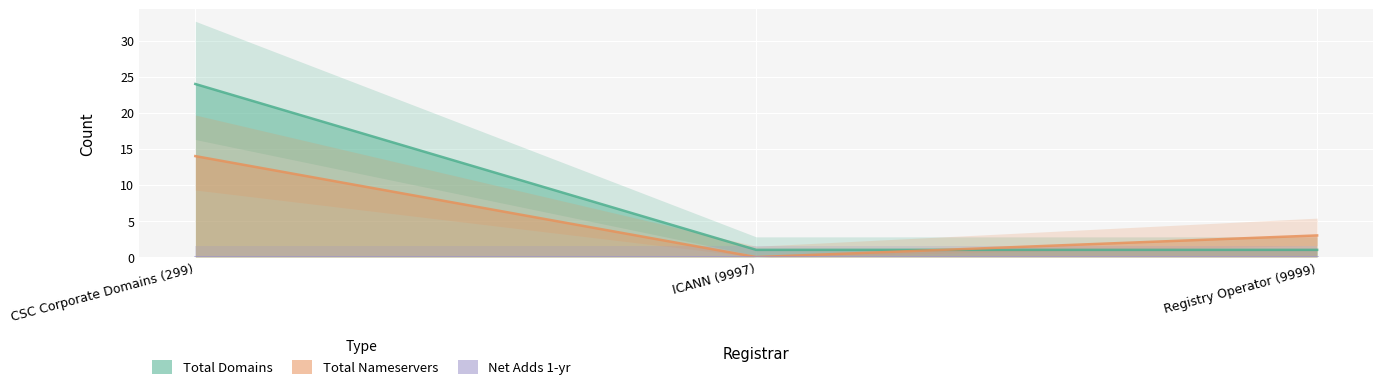

What is the label of the 1st point from the left?

CSC Corporate Domains (299)